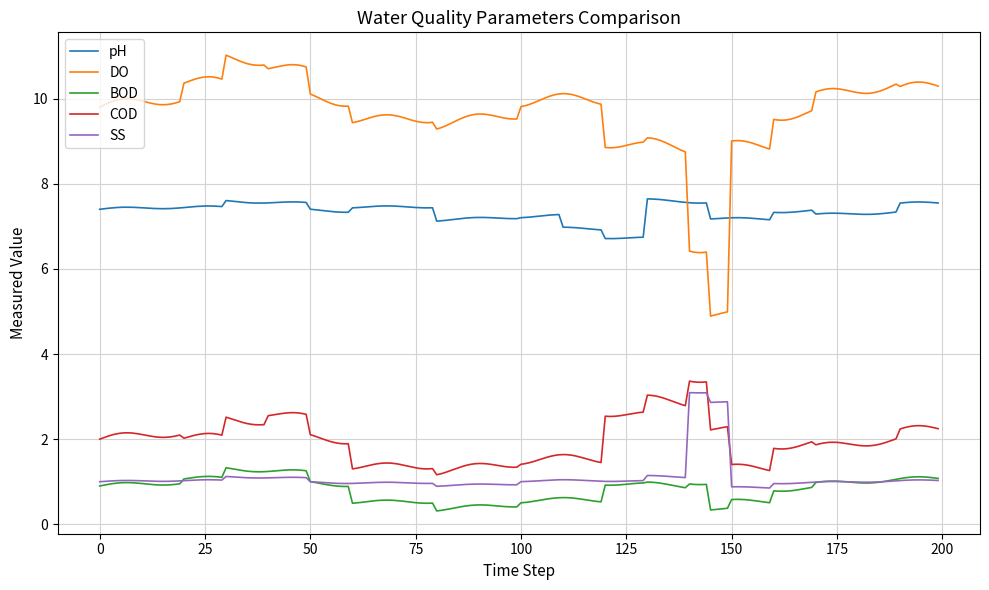

What is the highest value of the COD series?

3.4